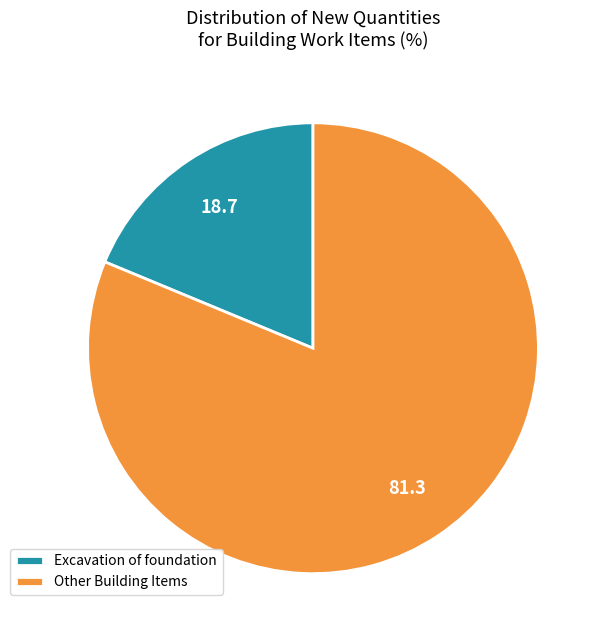

Rank the categories by value from lowest to highest.

Excavation of foundation, Other Building Items